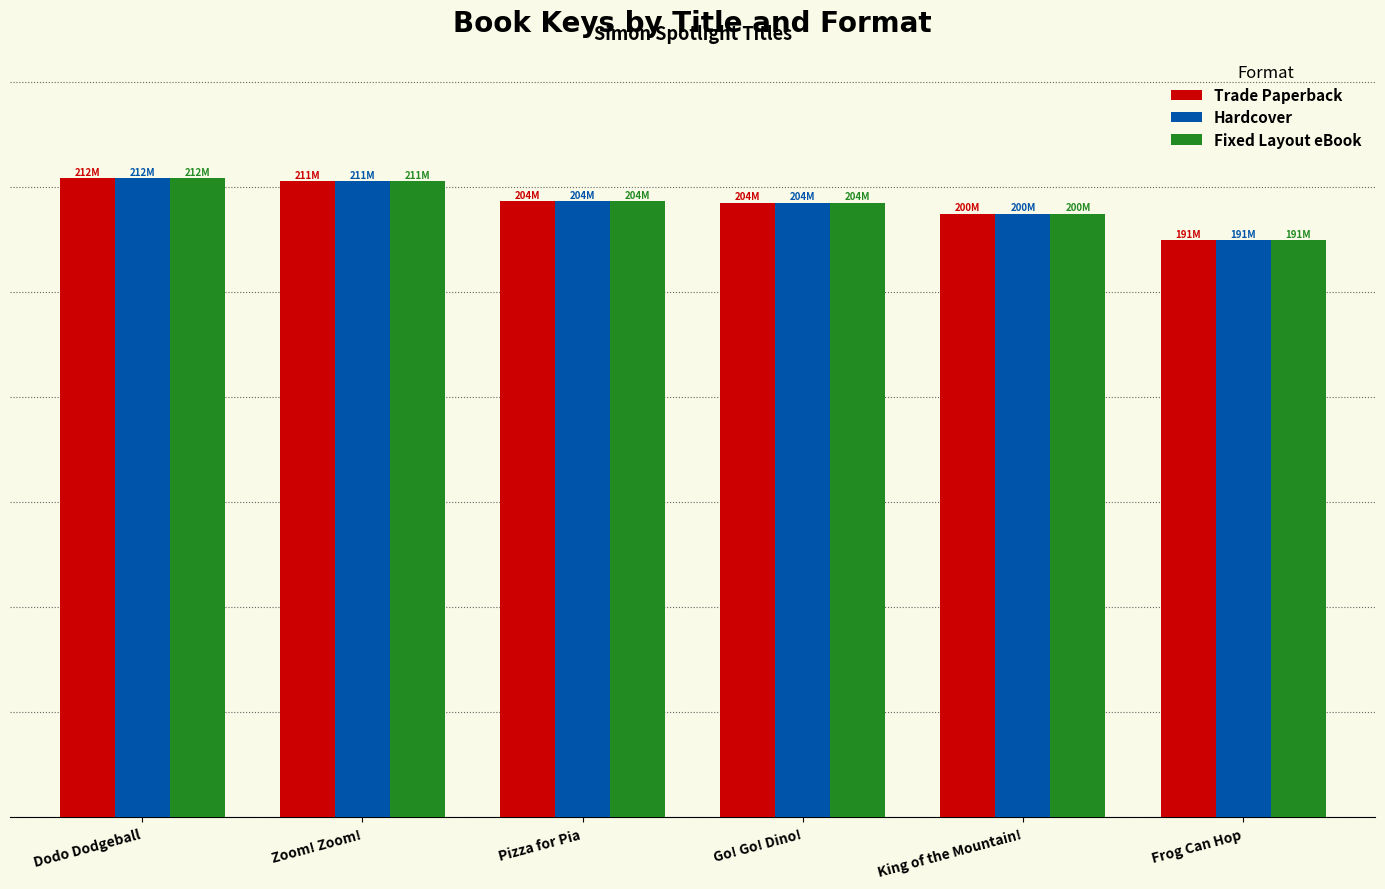

What is the highest value of the Trade Paperback series?

211664465